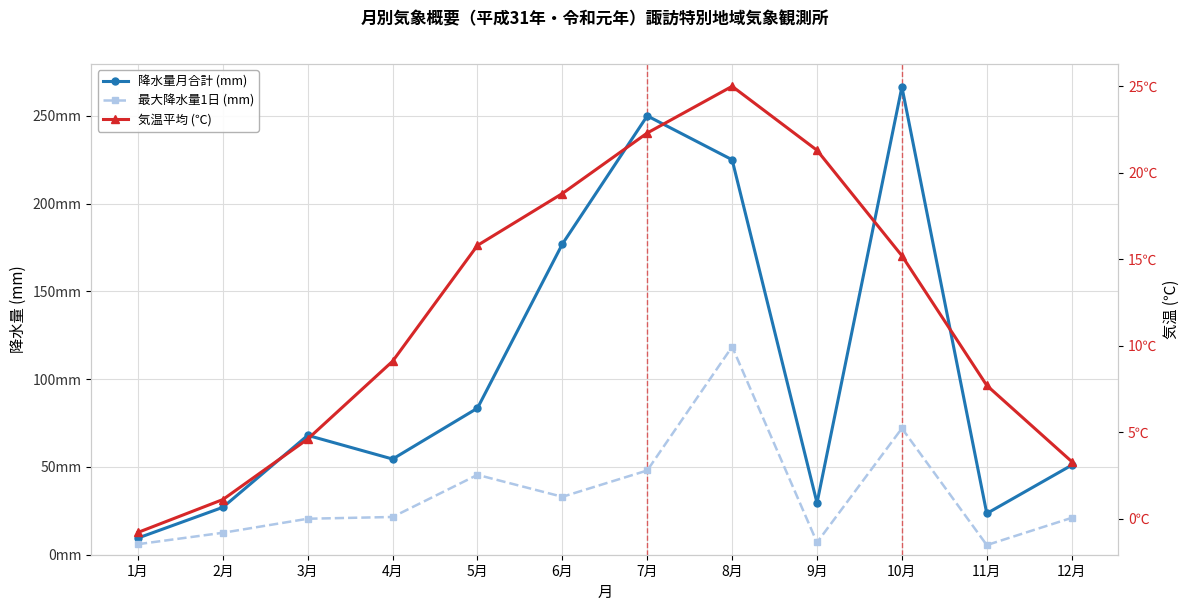

Is the value of 気温平均 (℃) at 6月 greater than the value of 降水量月合計 (mm) at 3月?

No